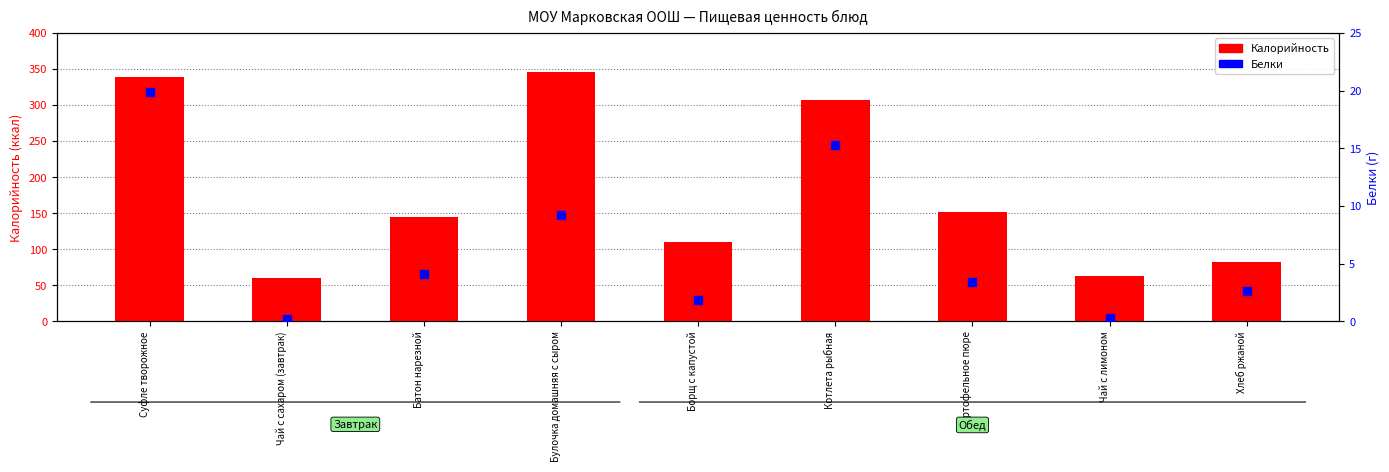

At how many categories does at least one series exceed 275?

3